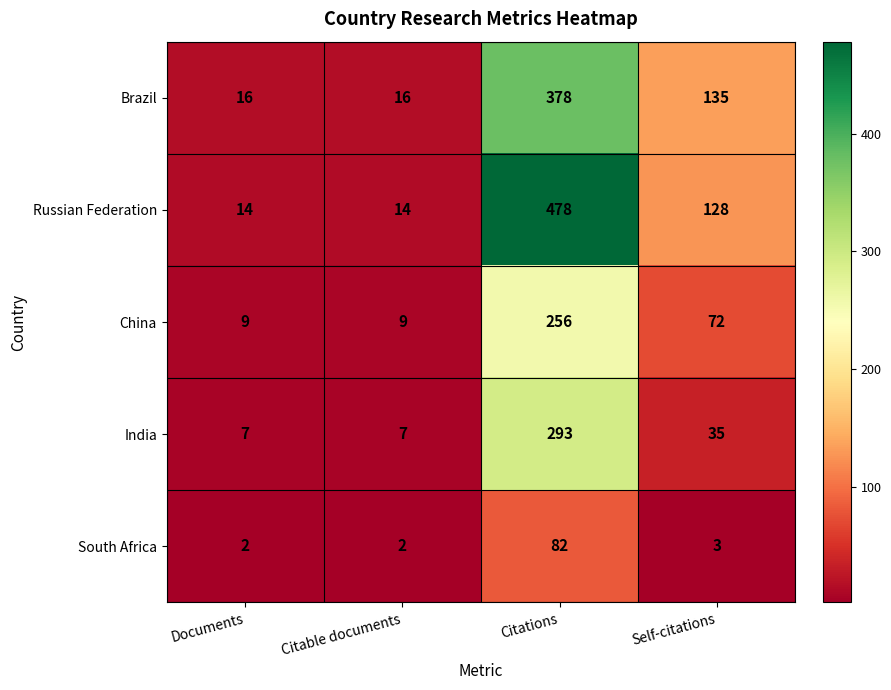

Where is Russian Federation nearest to the value 246?

Self-citations